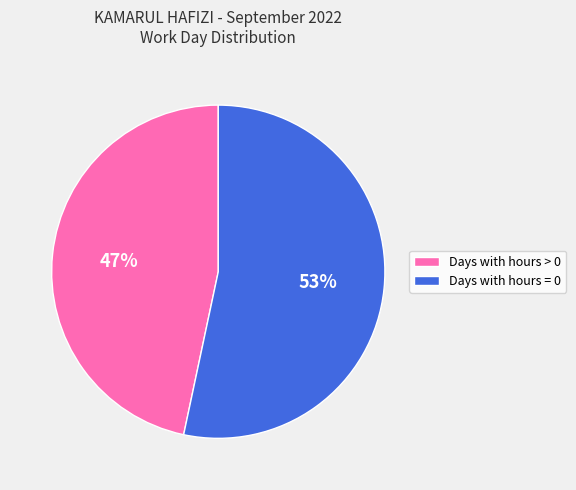

What is the ratio of the value at Days with hours = 0 to the value at Days with hours > 0?

1.1